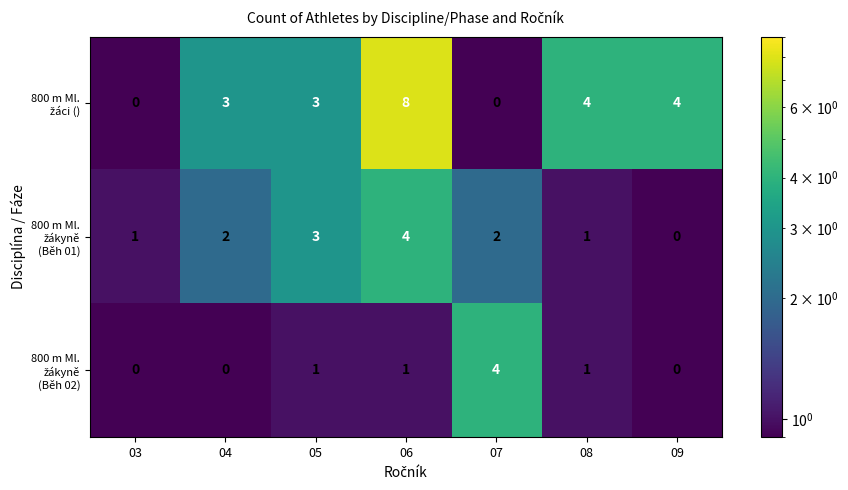

At which category is the sum across all series the highest?

06